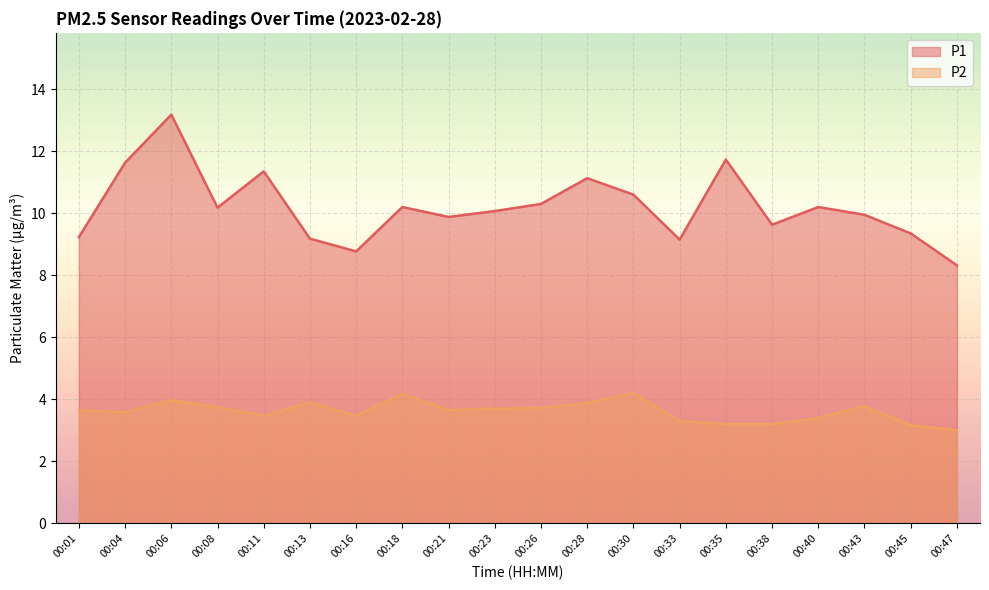

Between 00:04 and 00:30, which series saw the biggest shift?

P1